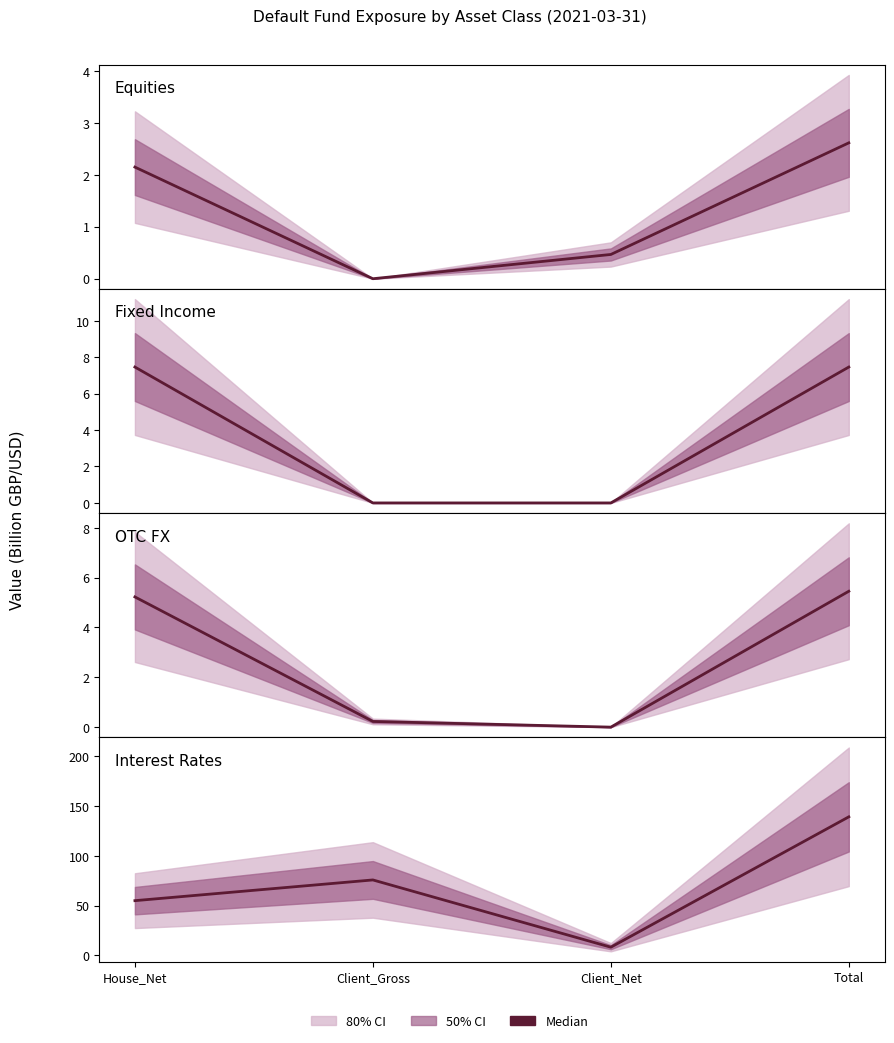

At House_Net, list the series in order from largest to smallest.

Interest_Rates, Fixed_Income, OTC_FX, Equities